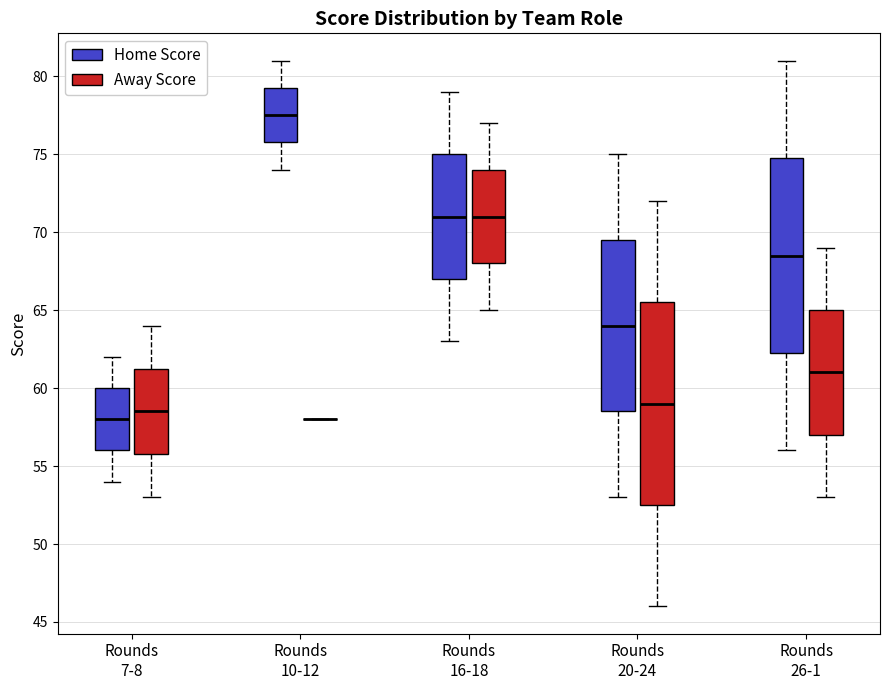

Reading left to right, read every box against the y-axis: the position of its median line, the range the box covers, and the ends of its whiskers. The values are not printed on the chart, so give them approximately, as read against the axis.

Rounds 7-8 (Home Score): median 58.0, box 56.0 to 60.0, whiskers 54.0 to 62.0
Rounds 7-8 (Away Score): median 58.5, box 56.0 to 61.5, whiskers 53.0 to 64.0
Rounds 10-12 (Home Score): median 77.5, box 76.0 to 79.5, whiskers 74.0 to 81.0
Rounds 10-12 (Away Score): box collapsed to a line at 58.0, whiskers 58.0 to 58.0
Rounds 16-18 (Home Score): median 71.0, box 67.0 to 75.0, whiskers 63.0 to 79.0
Rounds 16-18 (Away Score): median 71.0, box 68.0 to 74.0, whiskers 65.0 to 77.0
Rounds 20-24 (Home Score): median 64.0, box 58.5 to 69.5, whiskers 53.0 to 75.0
Rounds 20-24 (Away Score): median 59.0, box 52.5 to 65.5, whiskers 46.0 to 72.0
Rounds 26-1 (Home Score): median 68.5, box 62.5 to 75.0, whiskers 56.0 to 81.0
Rounds 26-1 (Away Score): median 61.0, box 57.0 to 65.0, whiskers 53.0 to 69.0